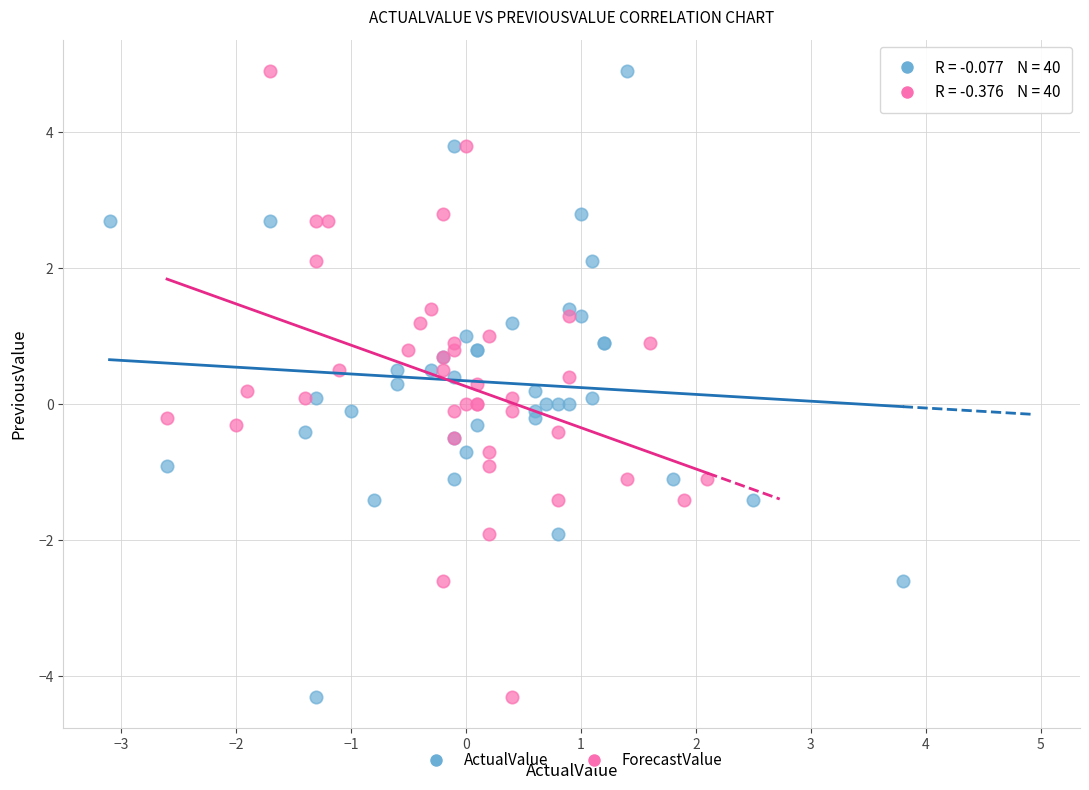

What are all the series names shown in the legend?

ActualValue, ForecastValue